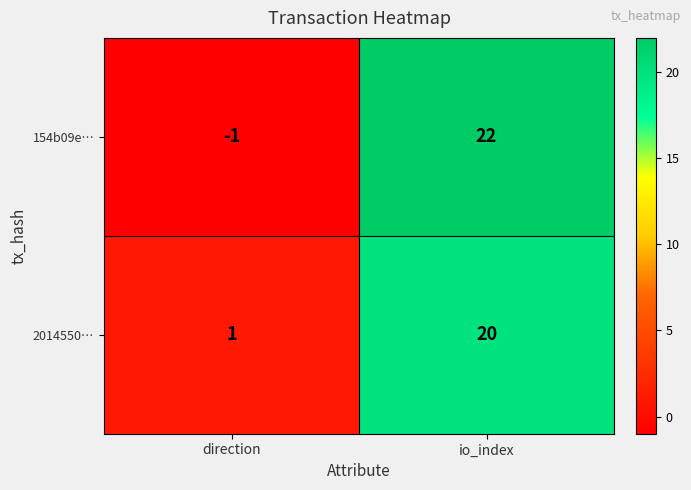

At which label does 2014550… reach its minimum?

direction